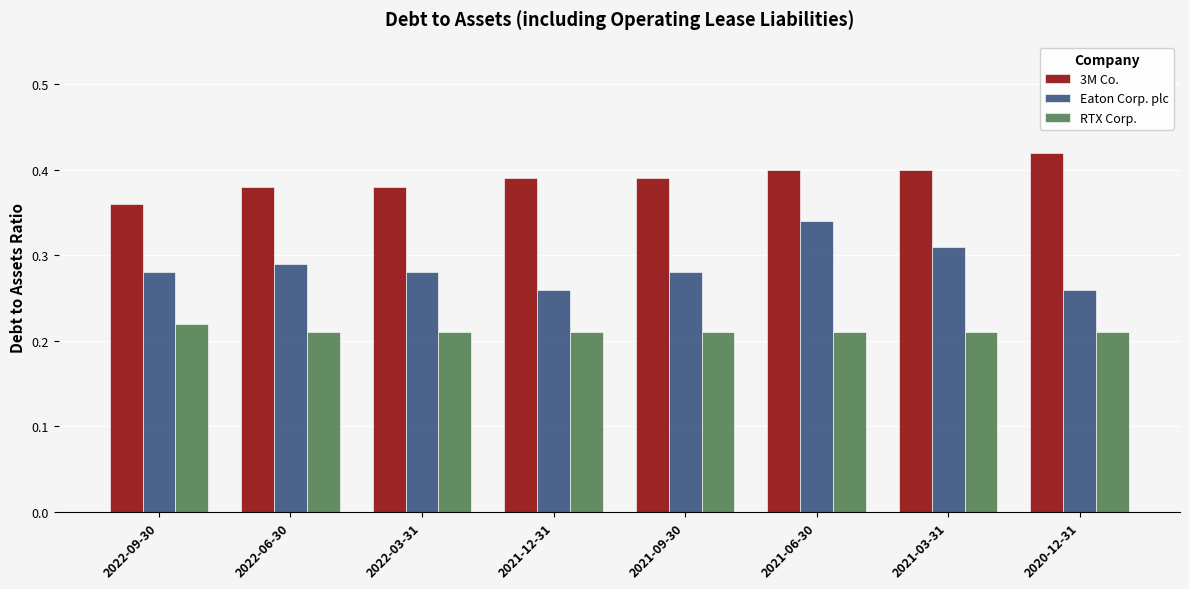

What position from the left is 2022-03-31?

3